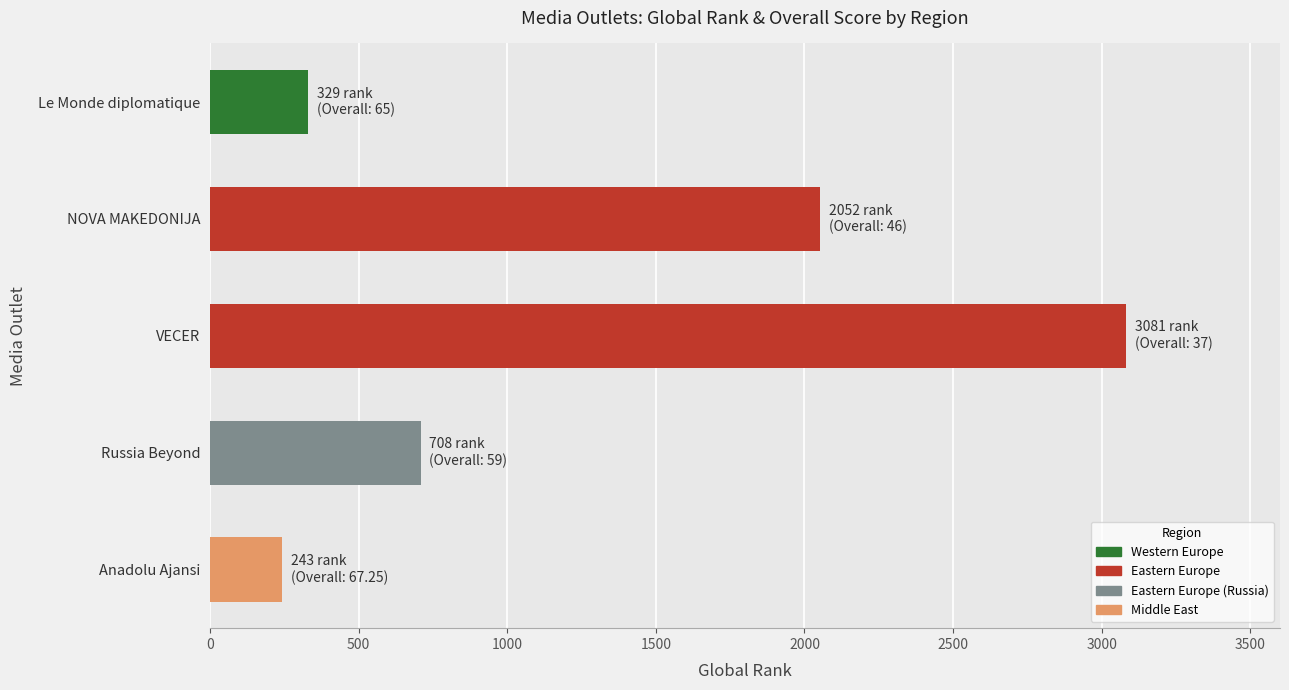

Are the bars horizontal?

Yes